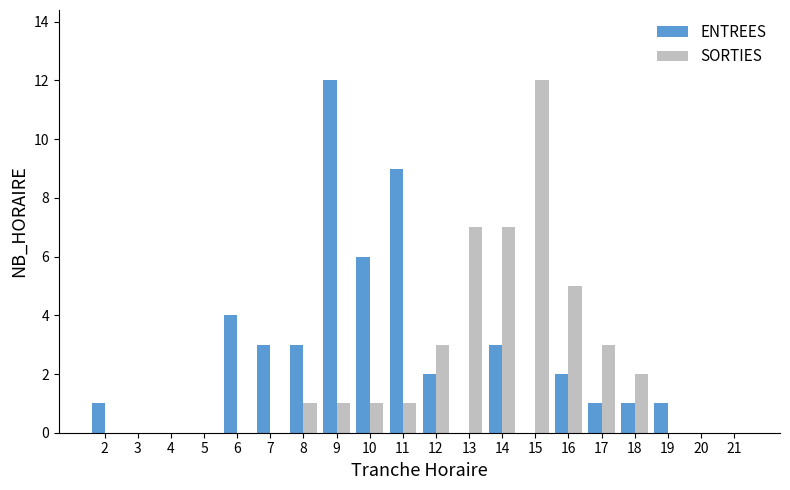

What is the difference between the SORTIES values at 12 and 11?

2